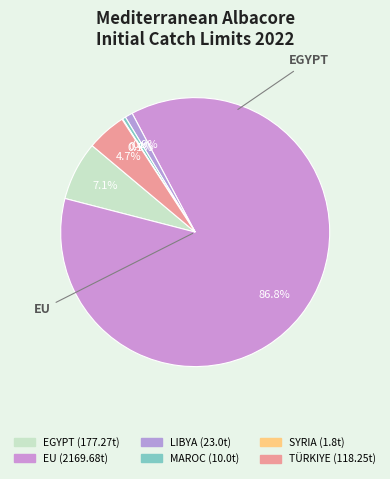

What is the change in value from SYRIA to TÜRKIYE?

+116.5